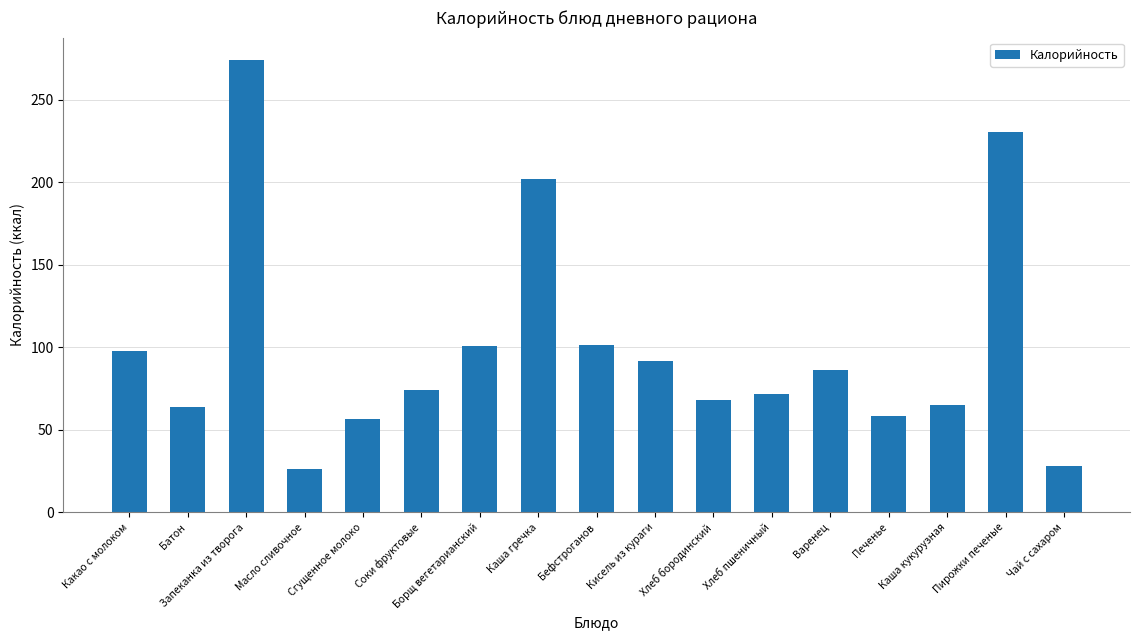

What is the label of the 3rd bar from the left?

Запеканка из творога